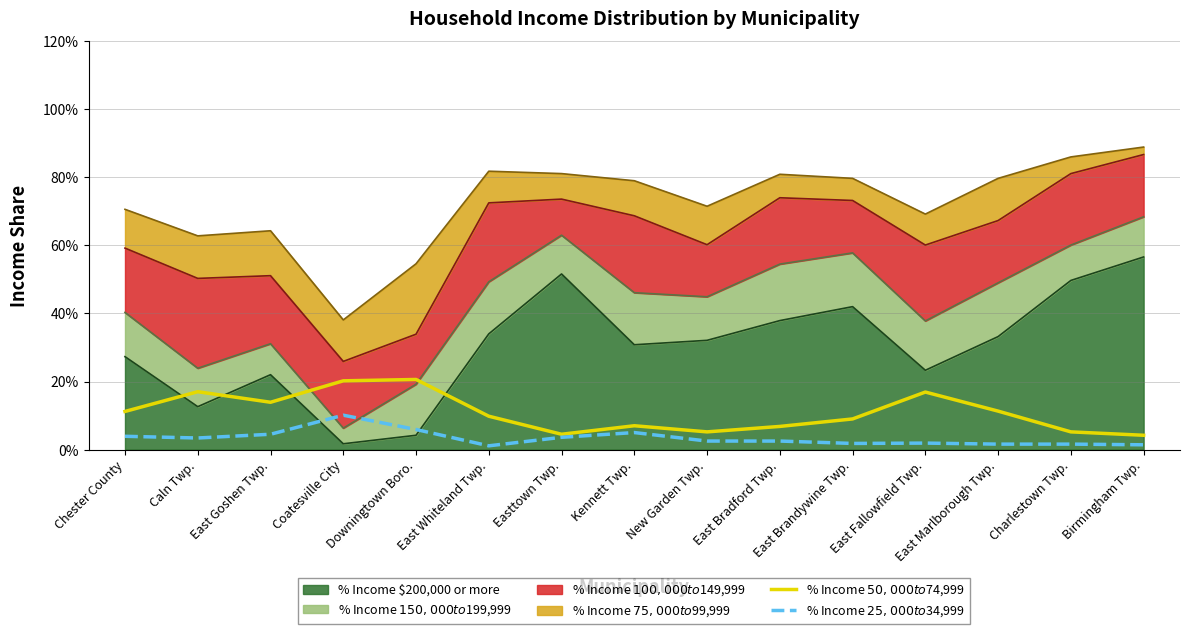

What is the difference between the second highest and second lowest values in the % Income $50,000 to $74,999 series?

0.2